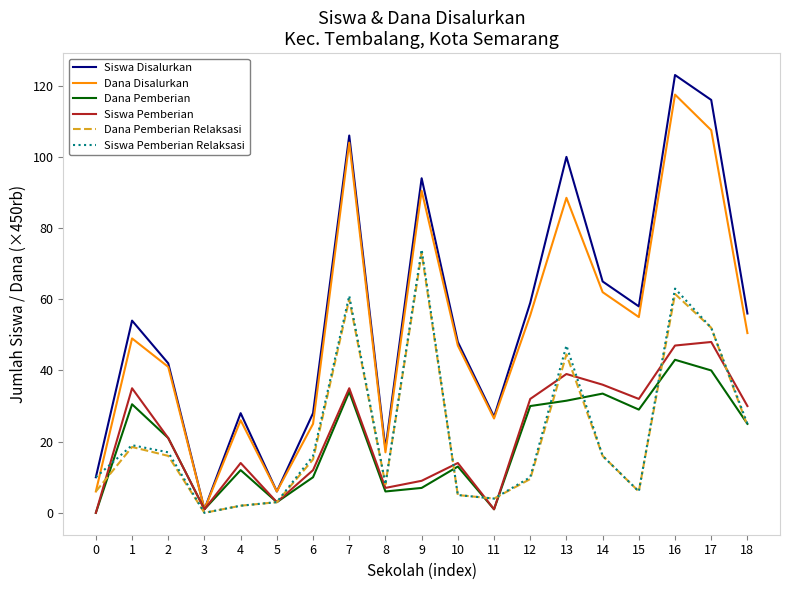

What is the total value across all series at 8?

64.0